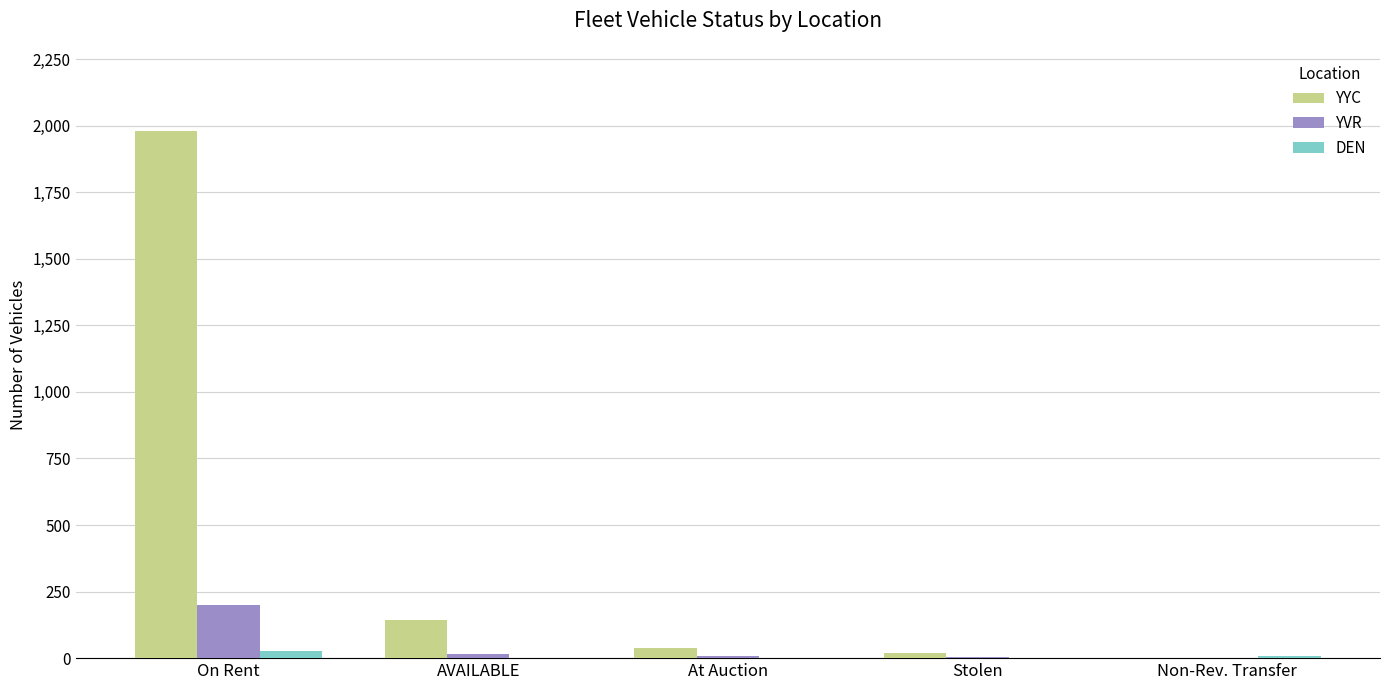

What is the maximum value shown in the chart?

1980